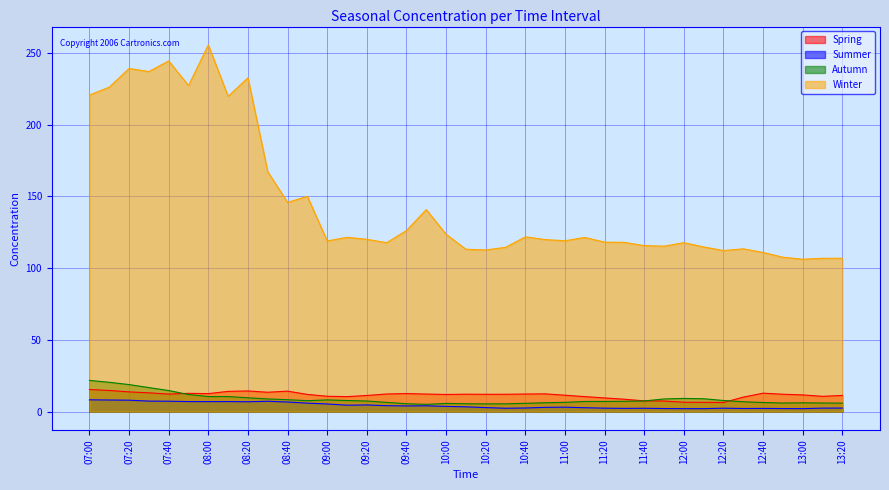

List the series in order of their peak value, highest first.

Winter, Autumn, Spring, Summer